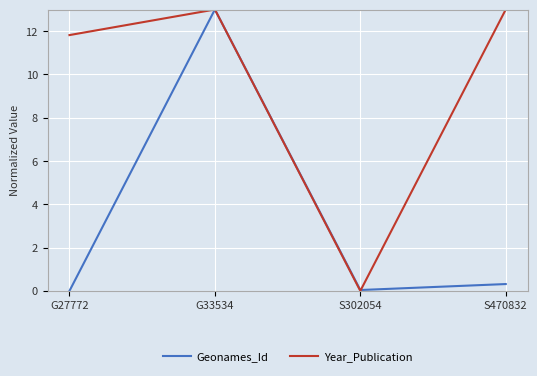

At which category does Year_Publication reach its first local peak?

G33534